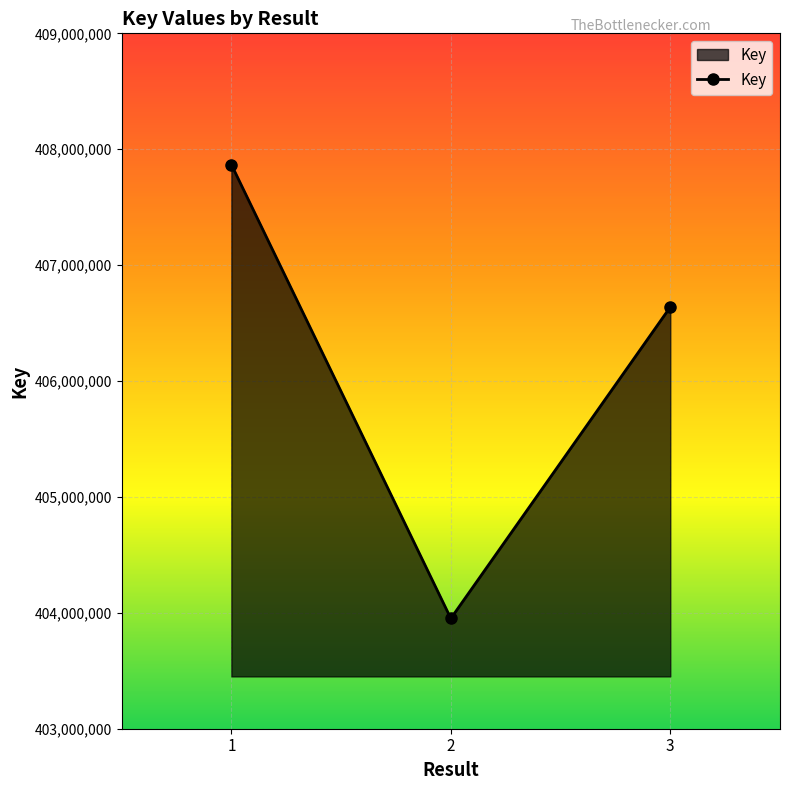

At which category does the chart reach its minimum across all series?

2